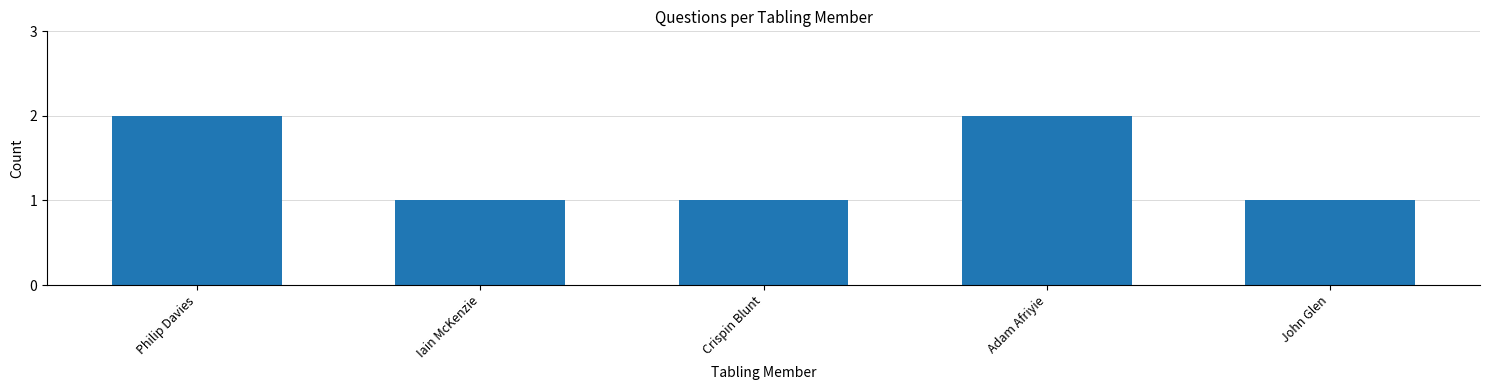

Reading right to left, list all the values displayed in this chart.

John Glen=1	Adam Afriyie=2	Crispin Blunt=1	Iain McKenzie=1	Philip Davies=2